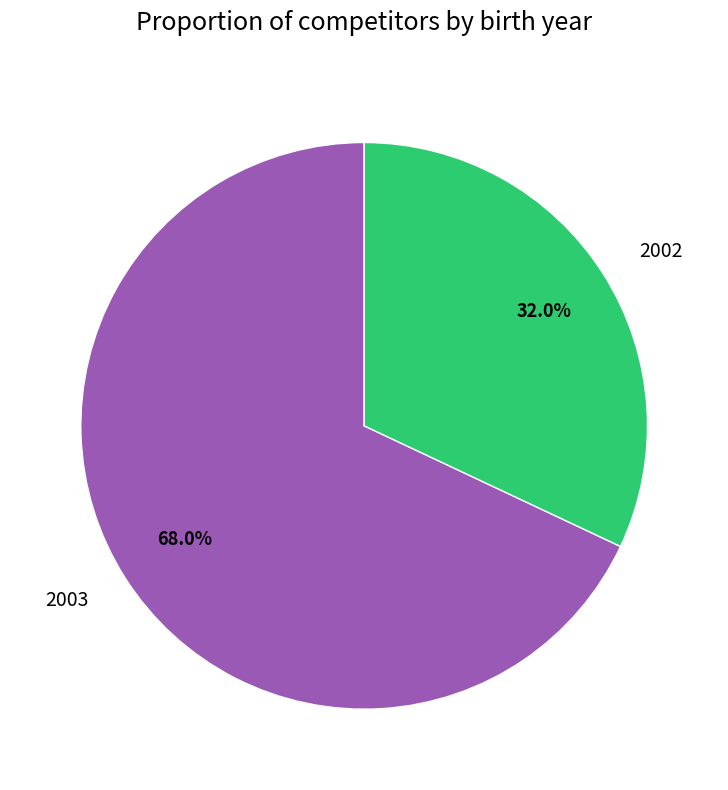

Rank the categories by value from highest to lowest.

2003, 2002